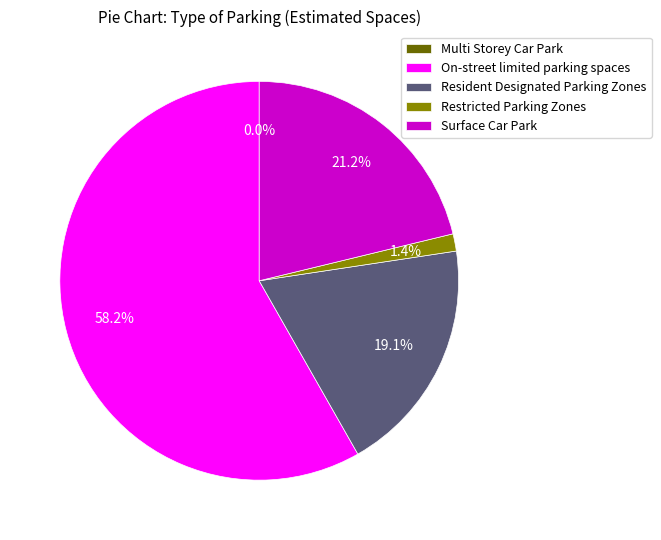

What percentage is NOT represented by Restricted Parking Zones?

98.6%